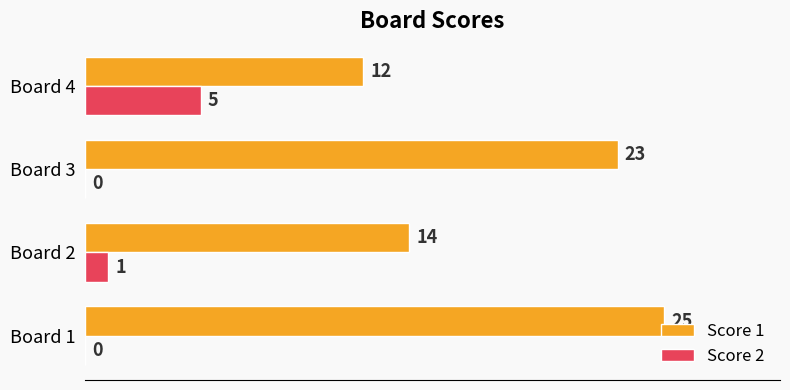

What is the sum of all Score 1 values?

74